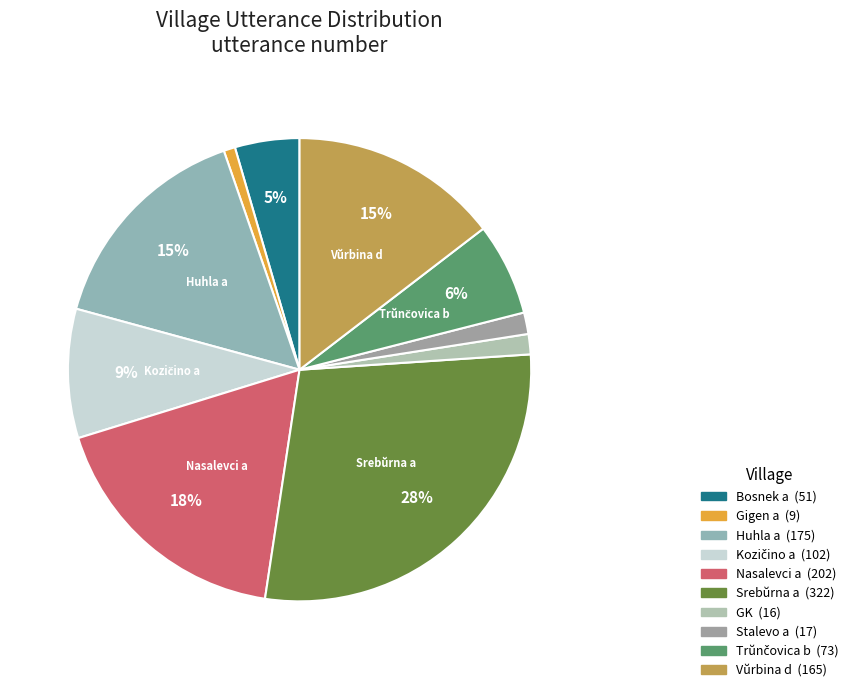

Count the number of slices in the pie.

10